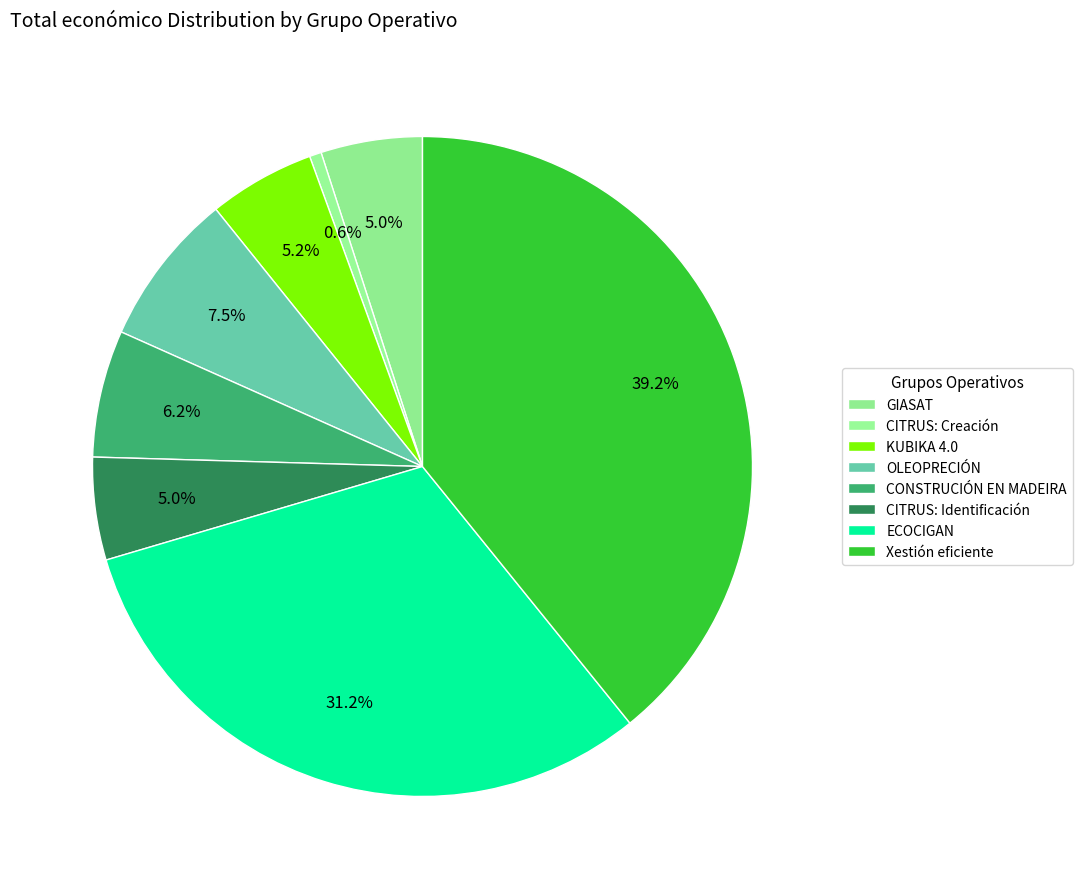

To the nearest percent, what is the average slice percentage?

12%